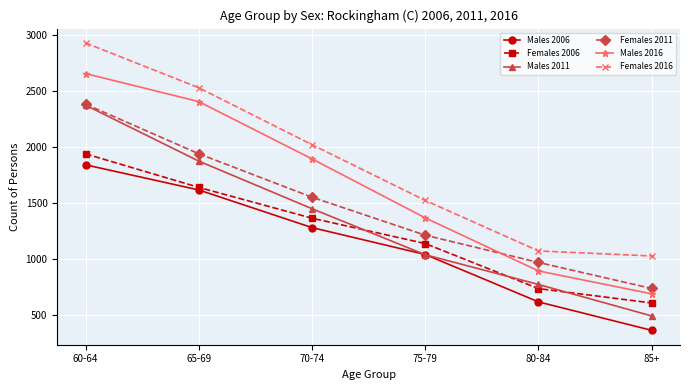

Which category has the highest value across all series?

60-64